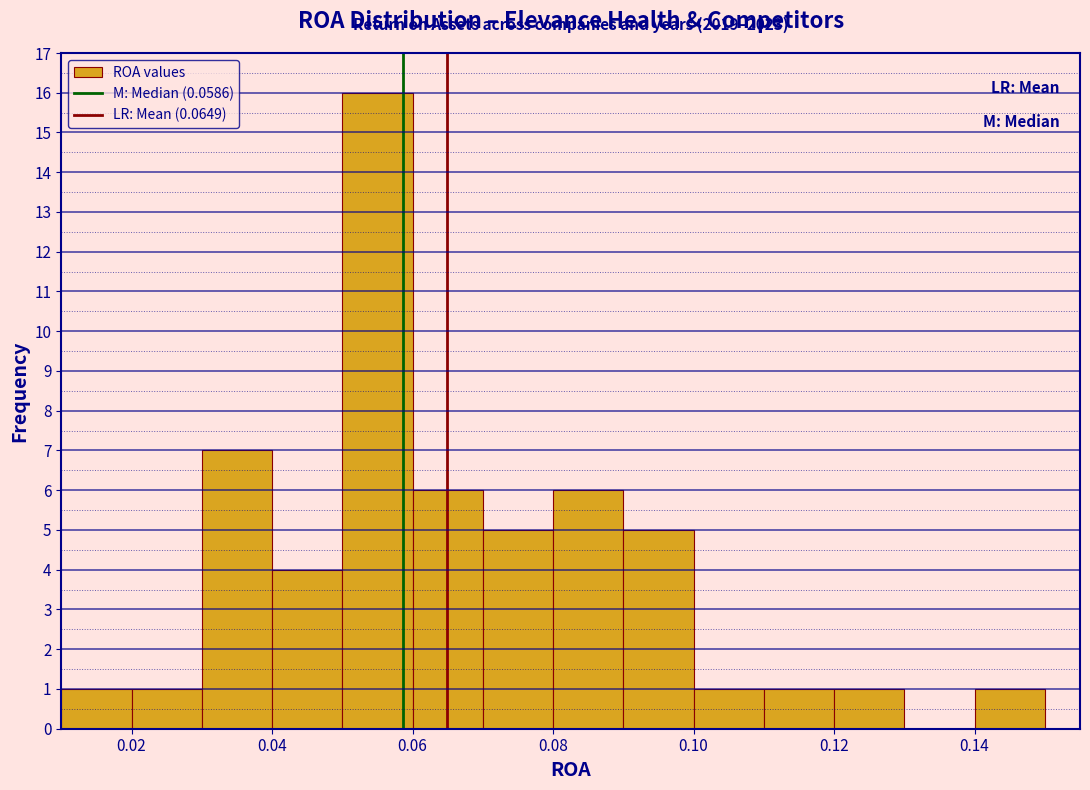

Which range on the x-axis has the tallest bar?

0.05 to 0.06